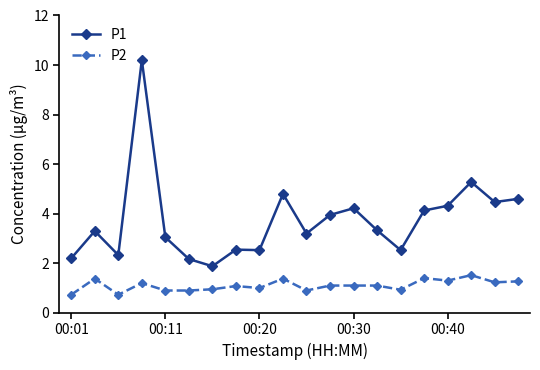

At how many categories does at least one series exceed 7?

1